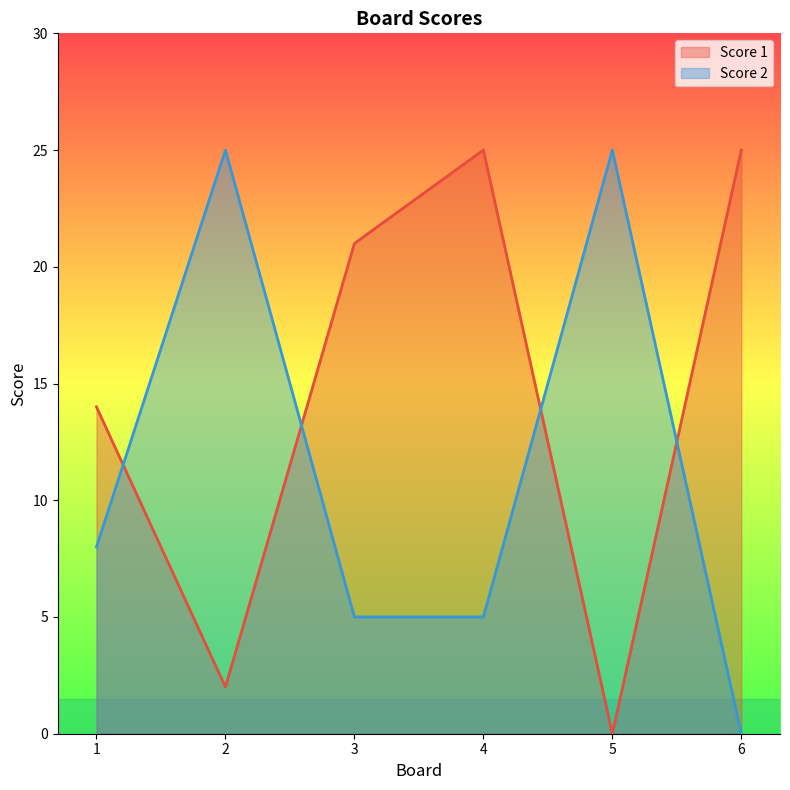

Where does the Score 2 series first go above 8?

2